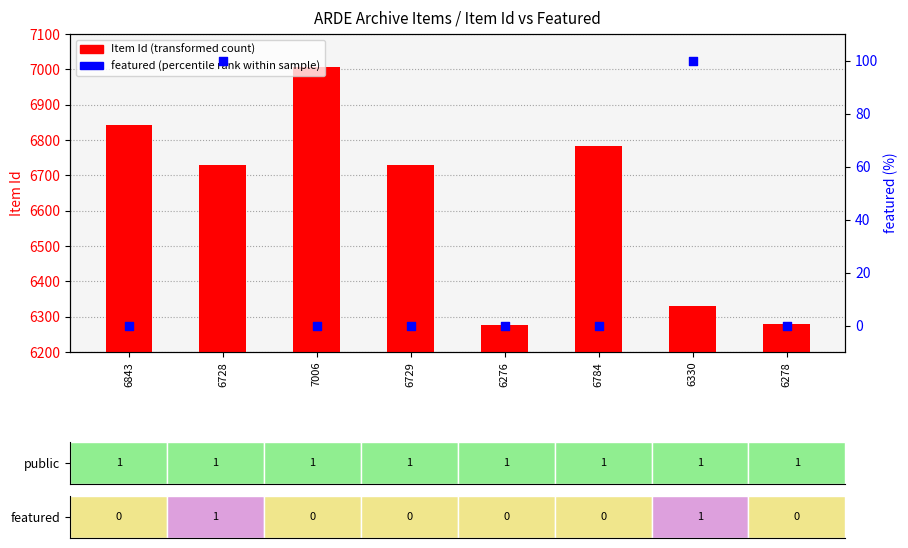

What is the total value across all series at 6330?

6430